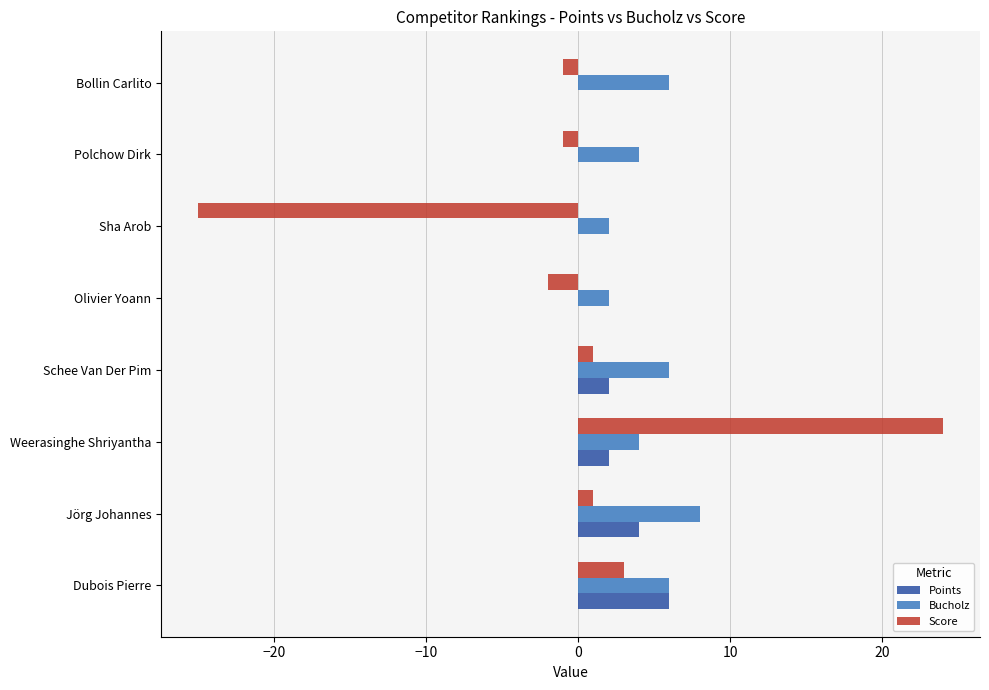

What is the maximum value shown in the chart?

24